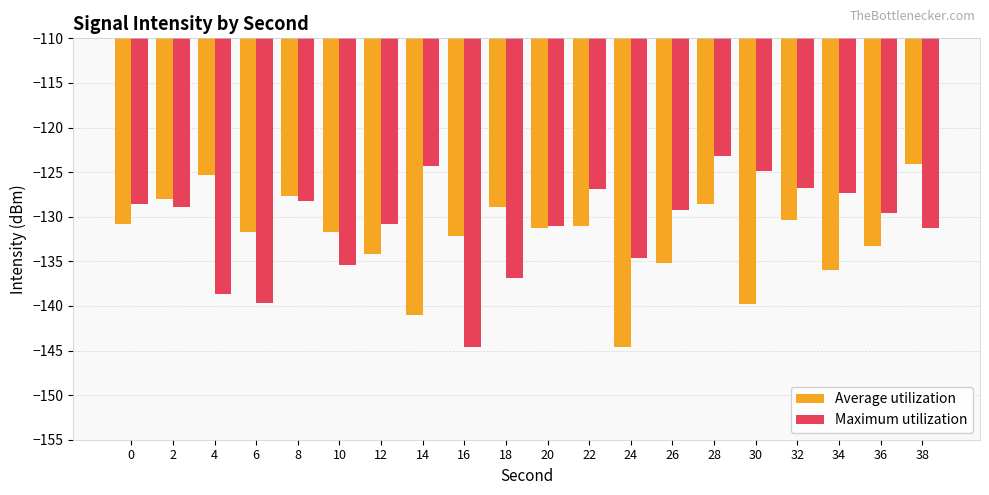

What is the sum of the Maximum utilization values at 16 and 2?

-273.4